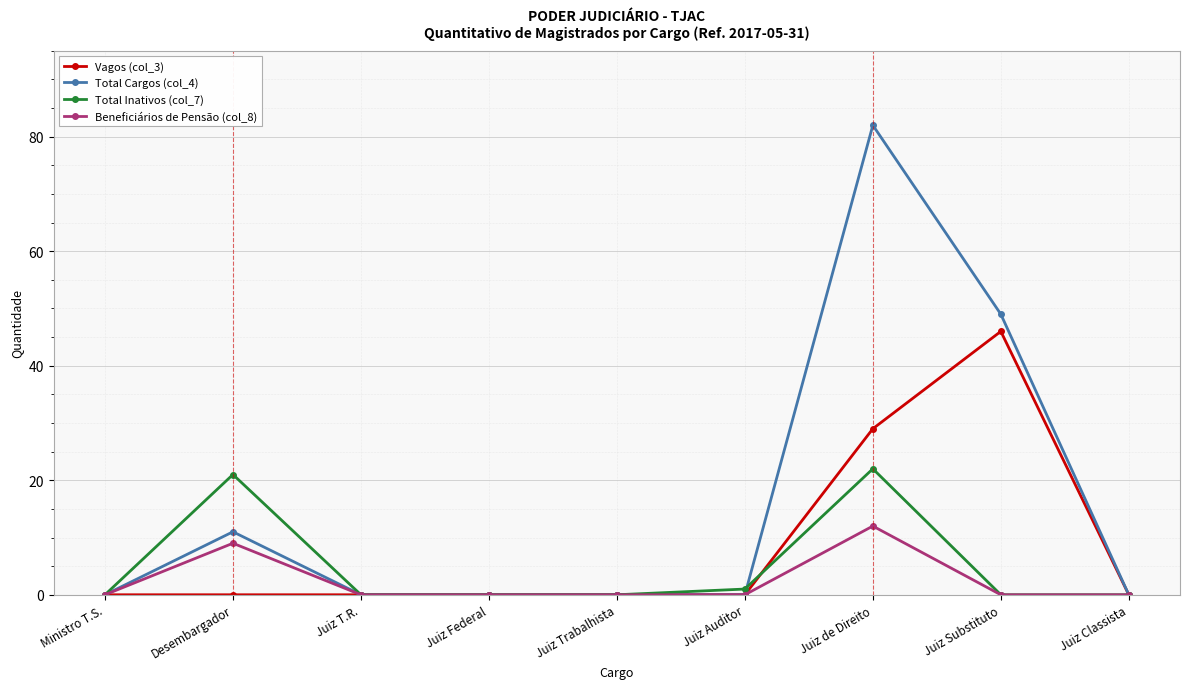

The Total Inativos (col_7) series shows 13 at Juiz Trabalhista. True or false?

False